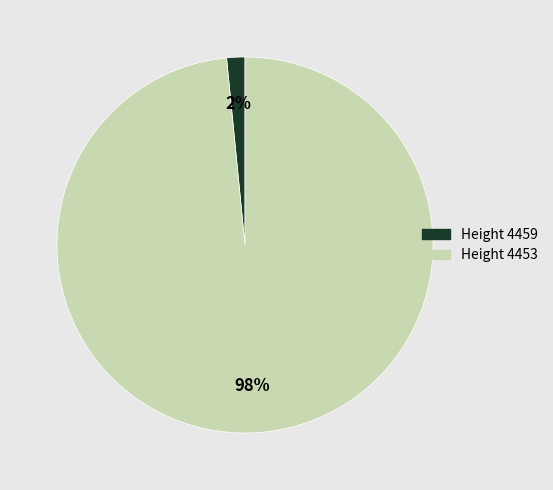

To the nearest percent, what is the average slice percentage?

50%